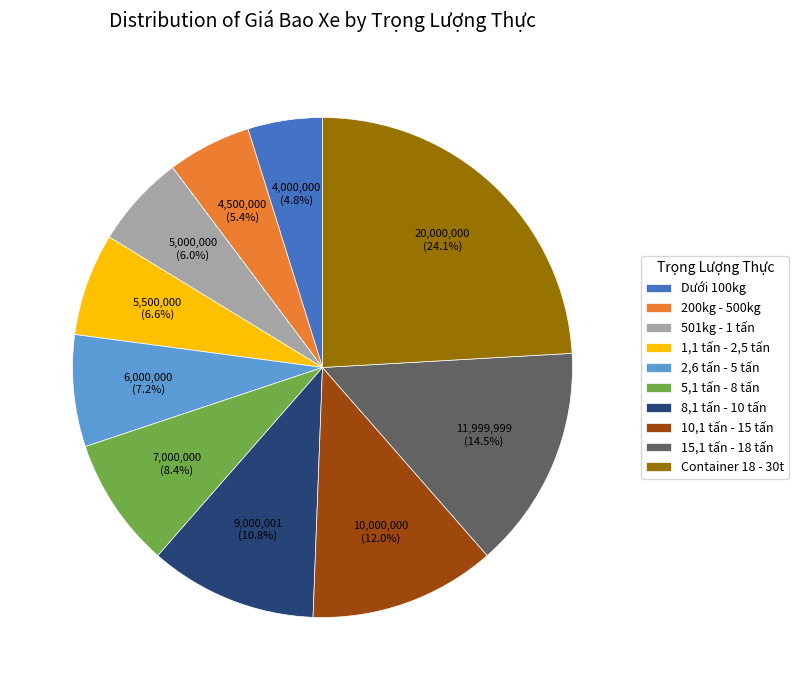

True or false: Dưới 100kg accounts for 11% of the total.

False